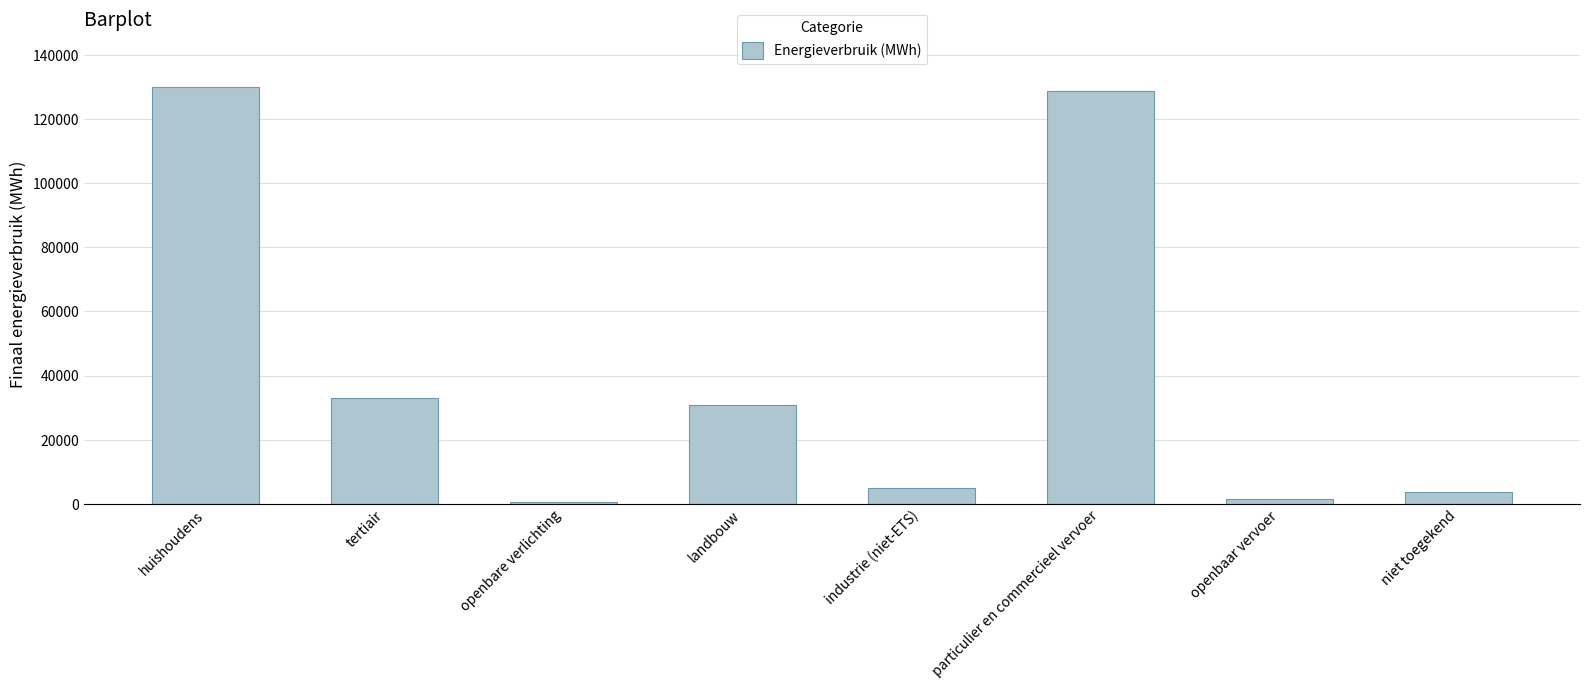

What value does the data have at huishoudens?

130038.7